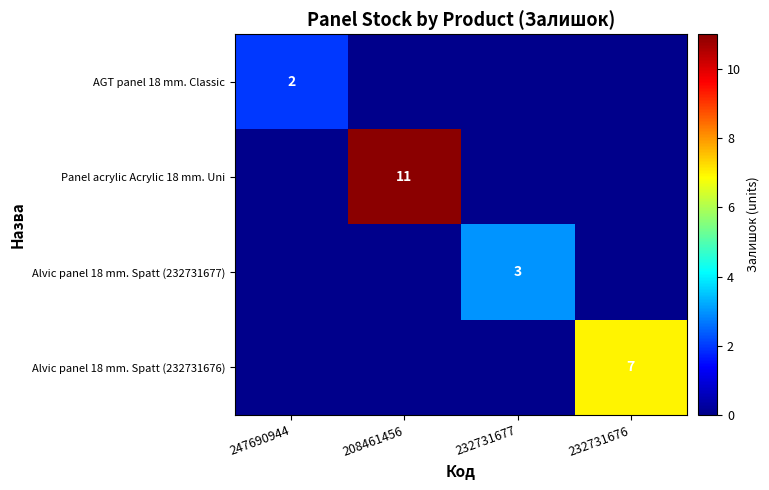

The Panel acrylic Acrylic 18 mm. Uni series shows 16 at 208461456. True or false?

False